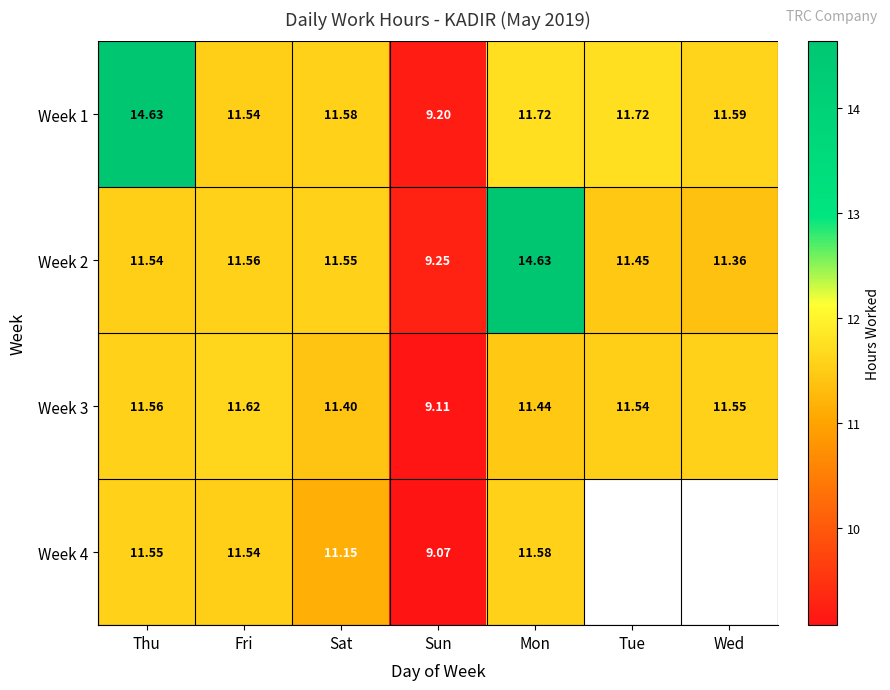

At which label is Week 2 closest to 11?

Wed